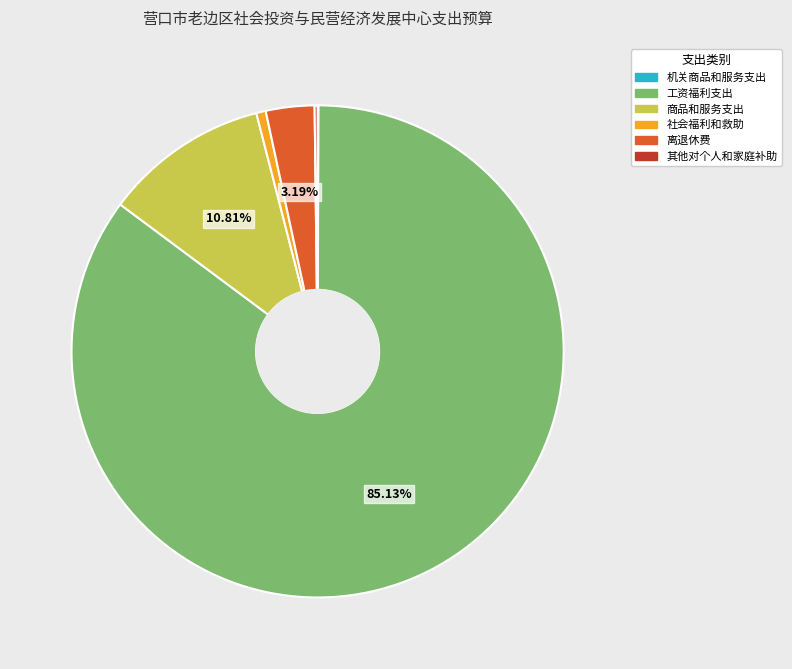

What is the largest slice in the pie chart?

工资福利支出